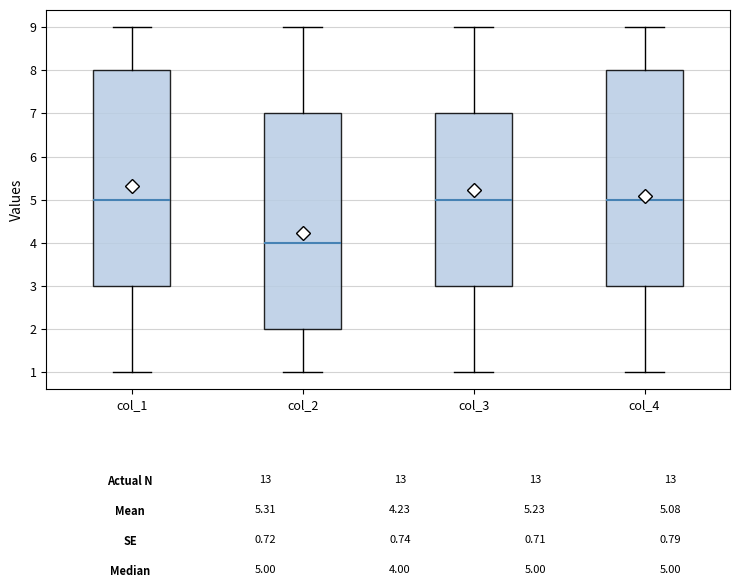

Reading left to right, transcribe this box plot: for each box, give where its median line is, the range the box spans, and where its two whiskers end, as read against the y-axis. The values are not printed on the chart, so give them approximately, as read against the axis.

col_1: median 5, box 3 to 8, whiskers 1 to 9
col_2: median 4, box 2 to 7, whiskers 1 to 9
col_3: median 5, box 3 to 7, whiskers 1 to 9
col_4: median 5, box 3 to 8, whiskers 1 to 9